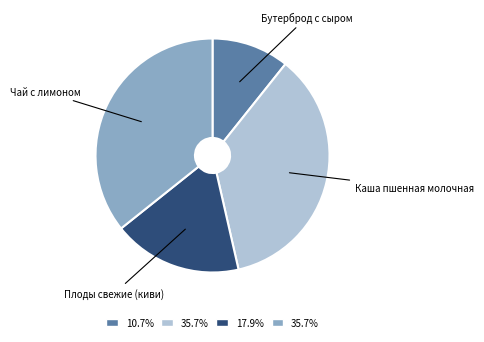

Is there a majority slice in this chart?

No